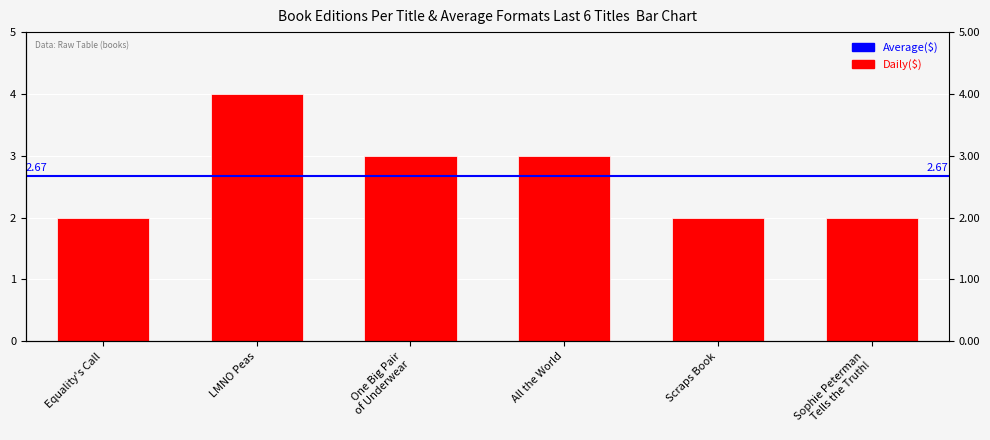

Where is the data nearest to the value 3?

One Big Pair of Underwear